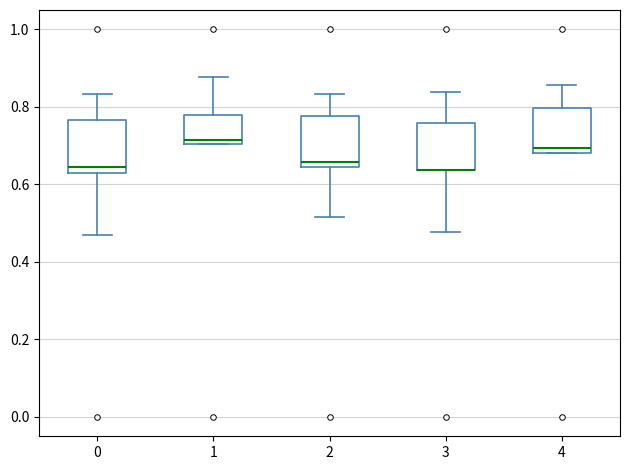

Reading left to right, transcribe this box plot: for each box, give where its median line is, the range the box spans, and where its two whiskers end, as read against the y-axis. The values are not printed on the chart, so give them approximately, as read against the axis.

0: median 0.64, box 0.62 to 0.76, whiskers 0.46 to 0.84
1: median 0.72, box 0.70 to 0.78, whiskers 0.70 to 0.88
2: median 0.66, box 0.64 to 0.78, whiskers 0.52 to 0.84
3: median 0.64 (drawn on the box's lower edge), box 0.64 to 0.76, whiskers 0.48 to 0.84
4: median 0.70, box 0.68 to 0.80, whiskers 0.68 to 0.86